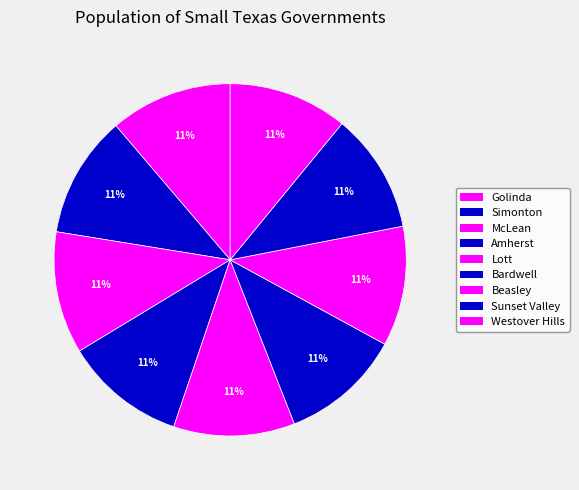

What percentage is the Westover Hills slice, to the nearest percent?

11%